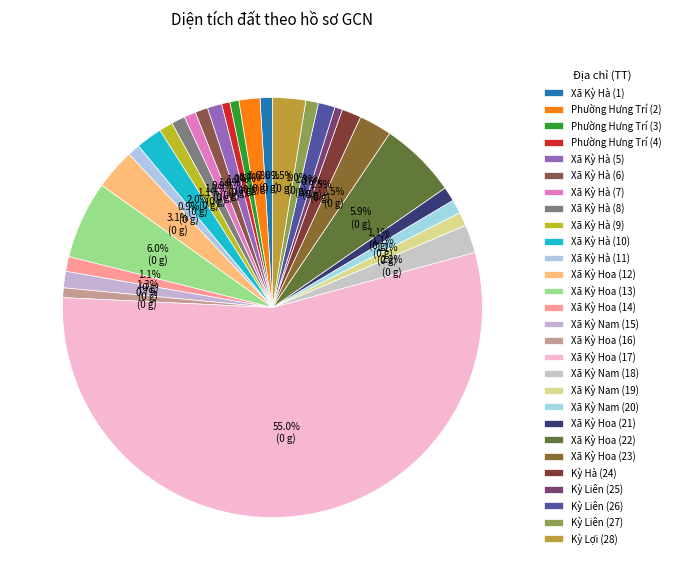

Between Xã Kỳ Hà (11) and Kỳ Lợi (28), which is larger?

Kỳ Lợi (28)